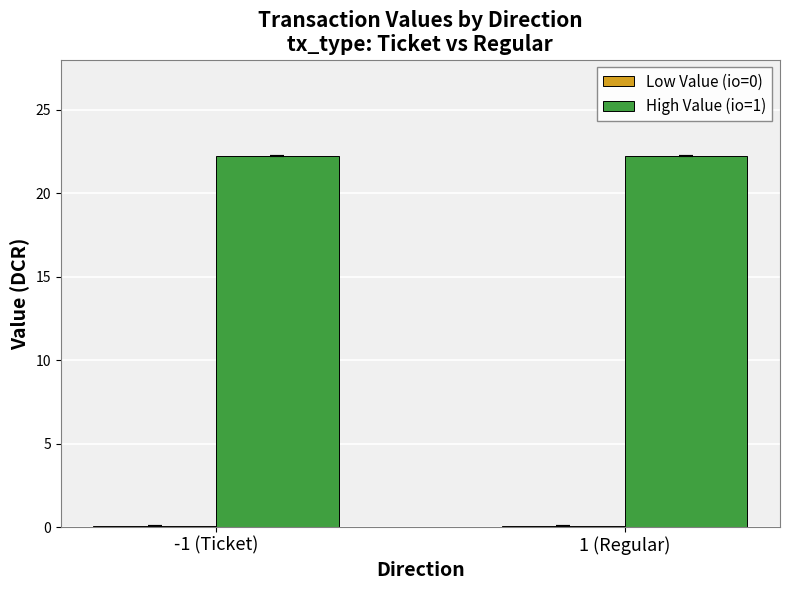

True or false: High Value (io=1) has a value of 22.3 at -1 (Ticket).

True